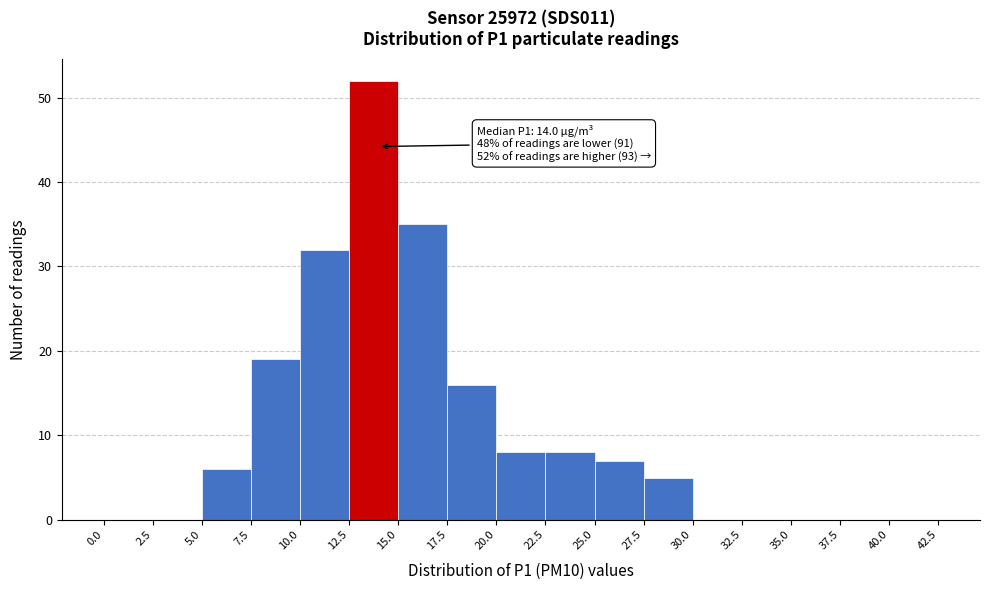

Over which range of the x-axis is the bar tallest?

12.5 to 15.0